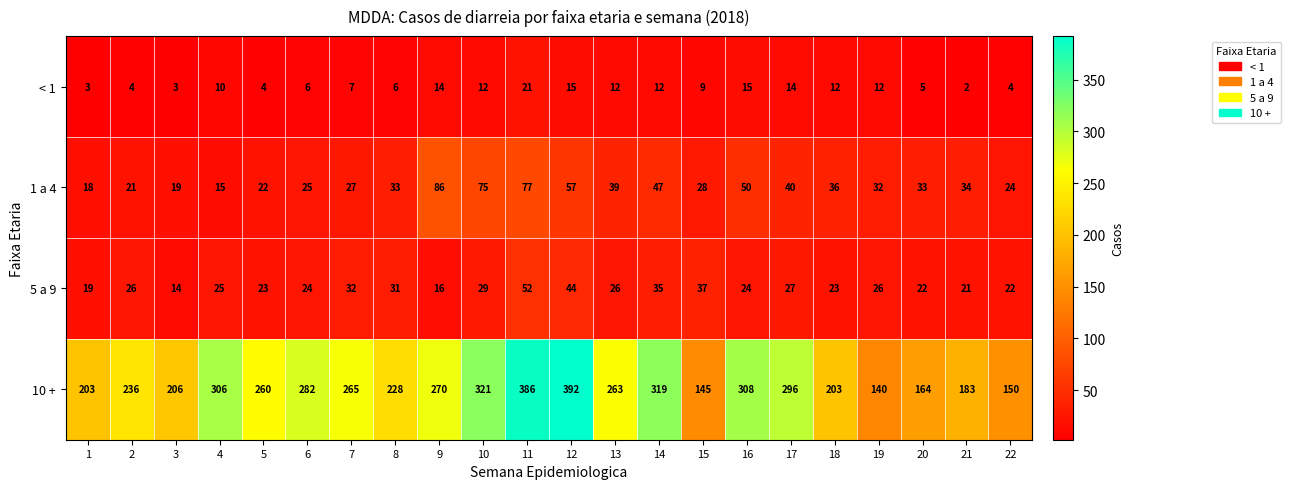

What is the difference between the maximum and minimum values in the 1 a 4 series?

71